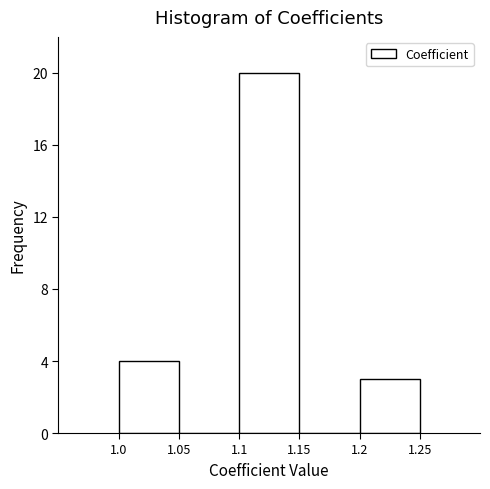

Reading left to right, transcribe this chart: for each bar, give the range it covers on the x-axis and its height. The values are not printed on the chart, so give them approximately, as read against the axis.

1.0 to 1.05: 4
1.05 to 1.1: 0
1.1 to 1.15: 20
1.15 to 1.2: 0
1.2 to 1.25: 3